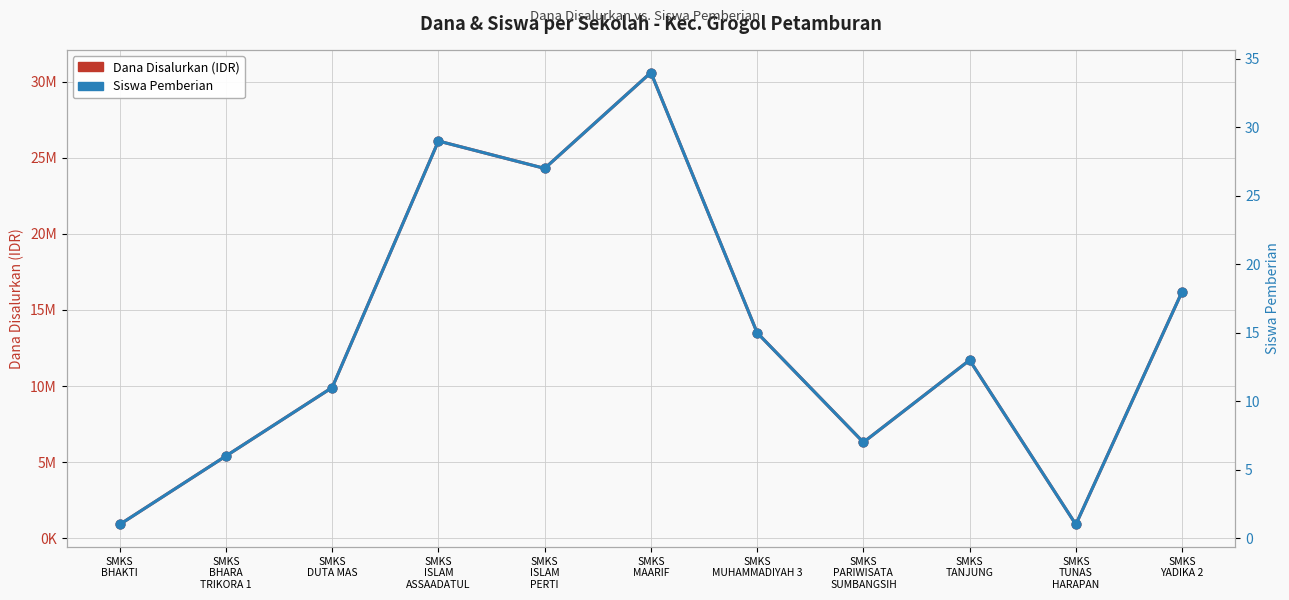

At which category is the sum across all series the highest?

SMKS
MAARIF